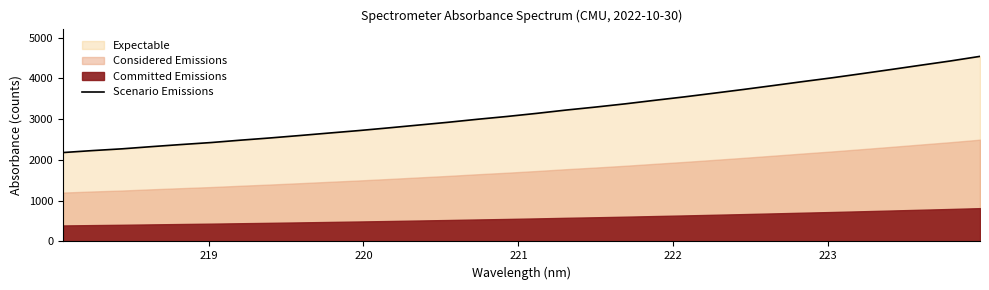

True or false: the data has more than 0 interior local peaks.

False